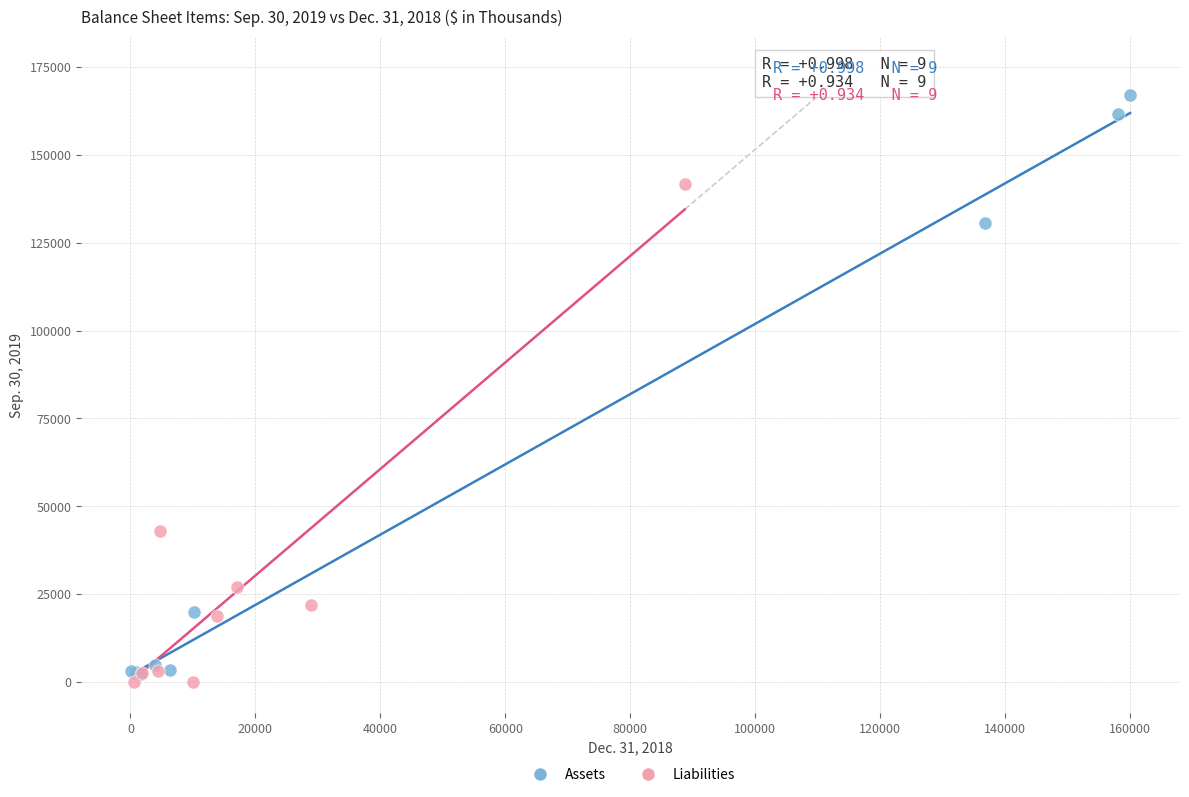

Which series reaches the maximum Y coordinate?

Assets